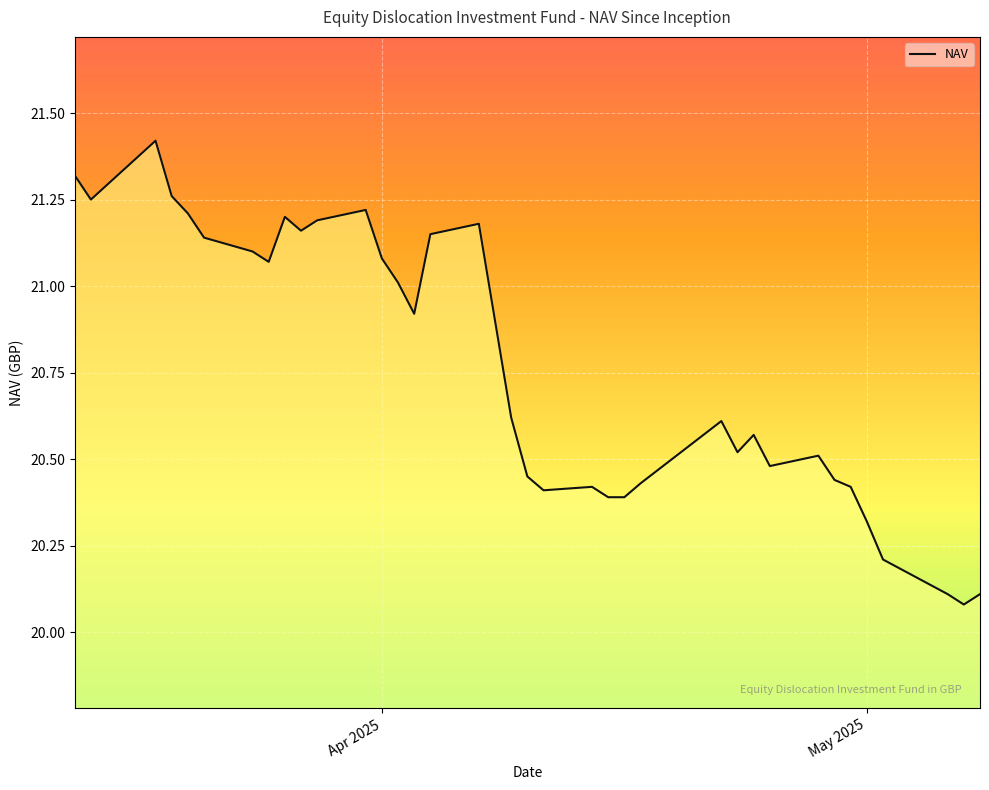

True or false: there are more than 2 points higher than both neighbors.

True